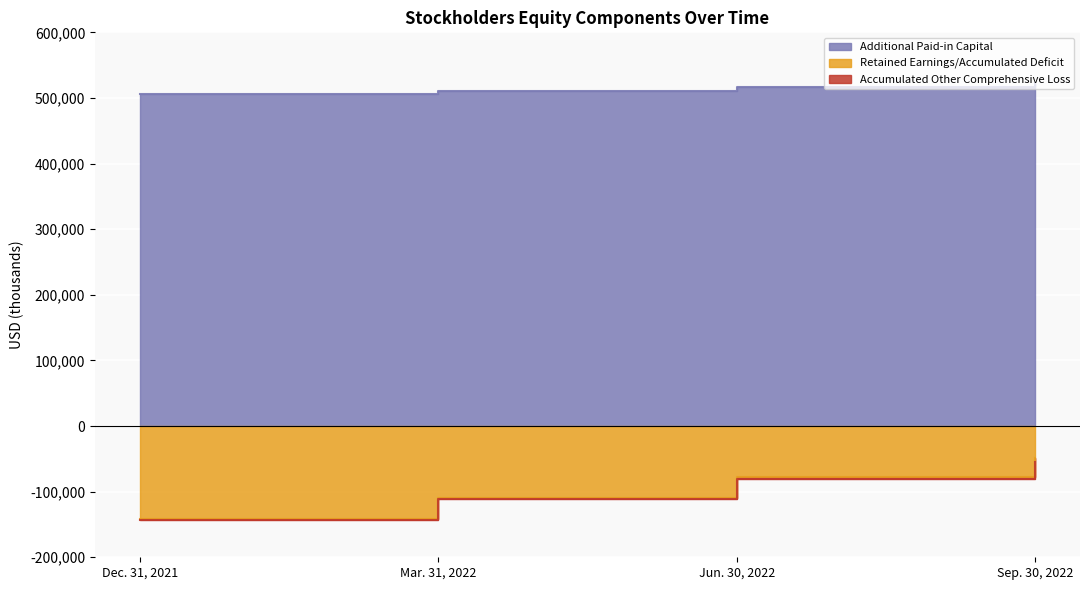

Count the number of categories in the chart.

4